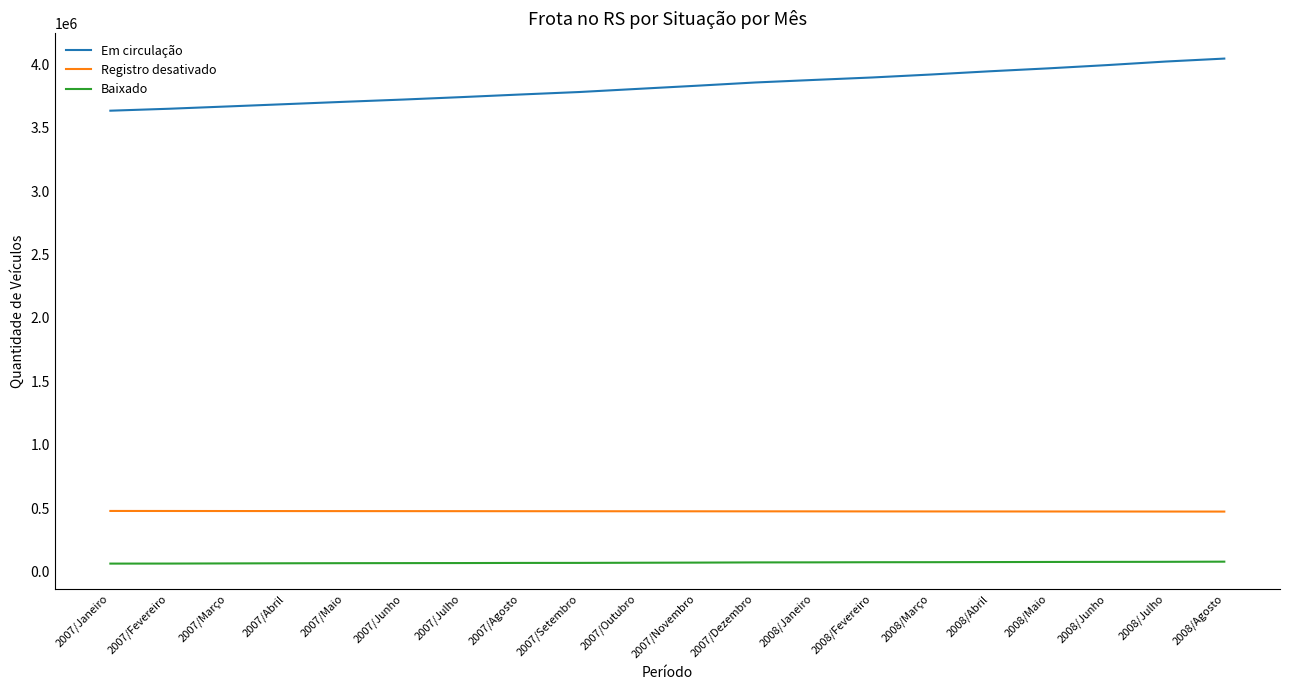

Which series has the widest spread of values?

Em circulação